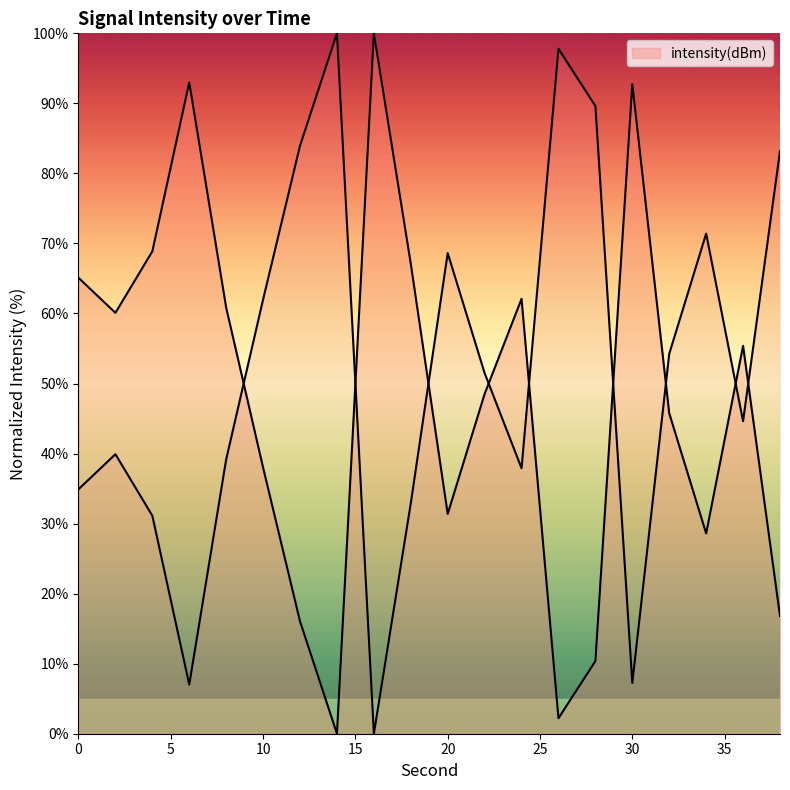

What is the ratio of the value at 2 to the value at 24?

1.0